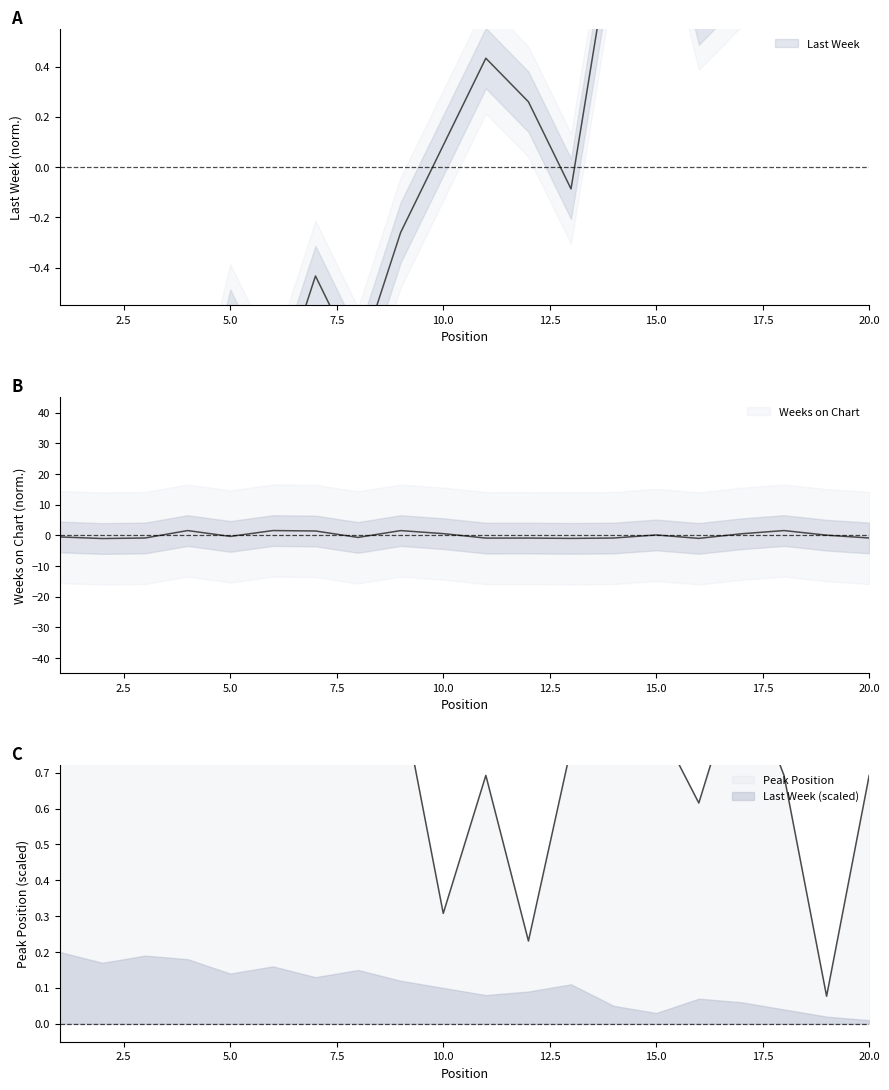

Reading left to right, what are all the values shown in this chart?

Last Week: -1.6	-1.1	-1.5	-1.3	-0.6	-1.0	-0.4	-0.8	-0.3	0.1	0.4	0.3	-0.1	1.0	1.3	0.6	0.8	1.1	1.5	1.6
Peak Position: 1.0	0.9	0.9	1.0	1.0	0.9	1.0	1.0	0.9	0.3	0.7	0.2	0.8	0.8	0.8	0.6	1.0	0.7	0.1	0.7
Weeks on Chart: -0.5	-1.0	-0.9	1.6	-0.3	1.6	1.4	-0.7	1.5	0.6	-0.9	-0.9	-1.0	-0.9	0.1	-1.0	0.5	1.6	0.1	-0.9